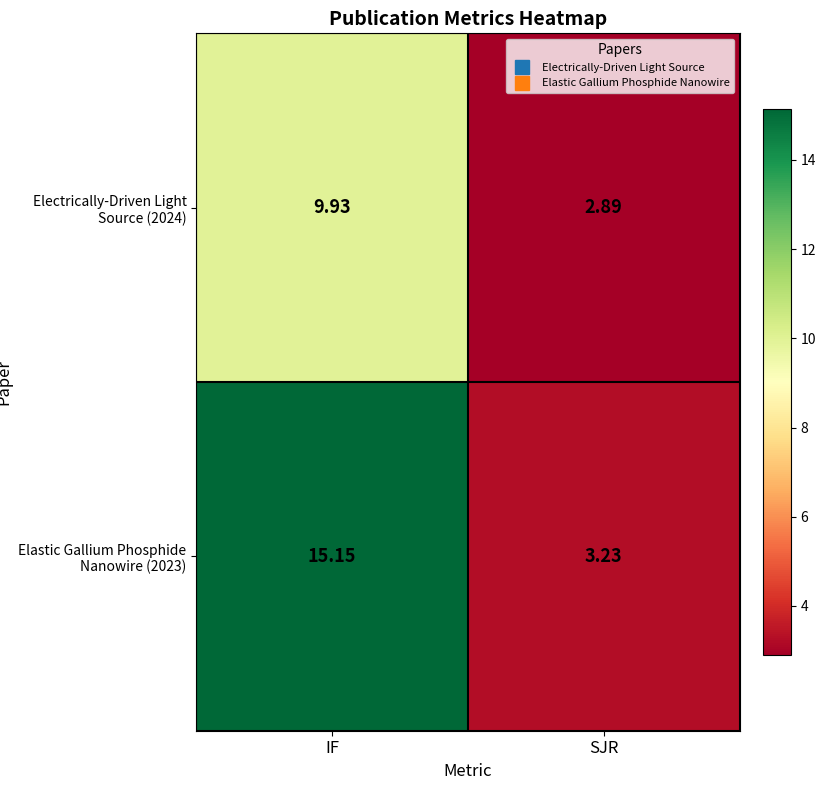

Which category has the lowest value in the Elastic Gallium Phosphide Nanowire (2023) series?

SJR